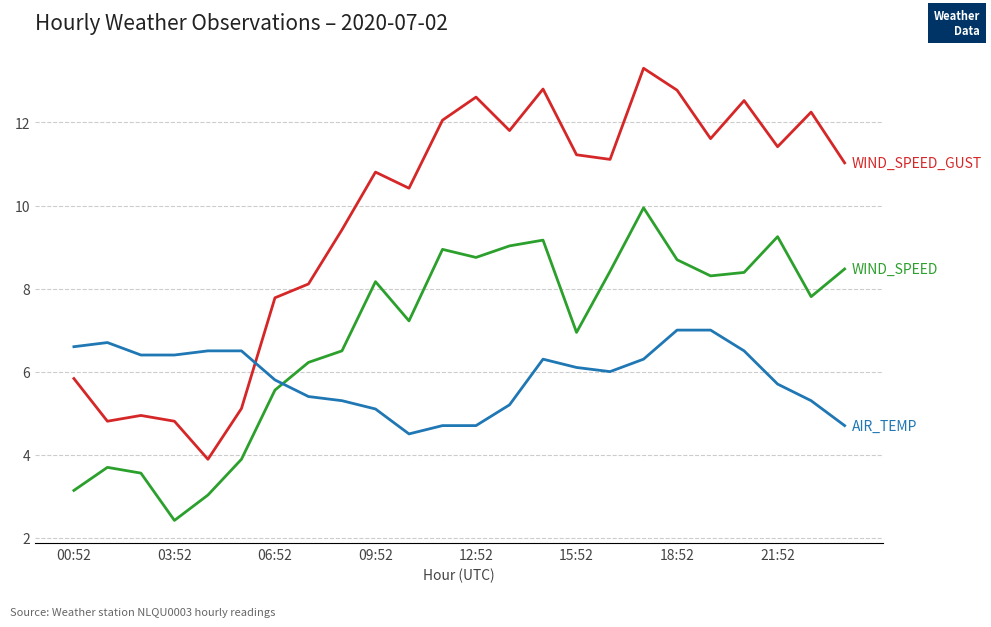

What is the smallest value displayed?

2.4